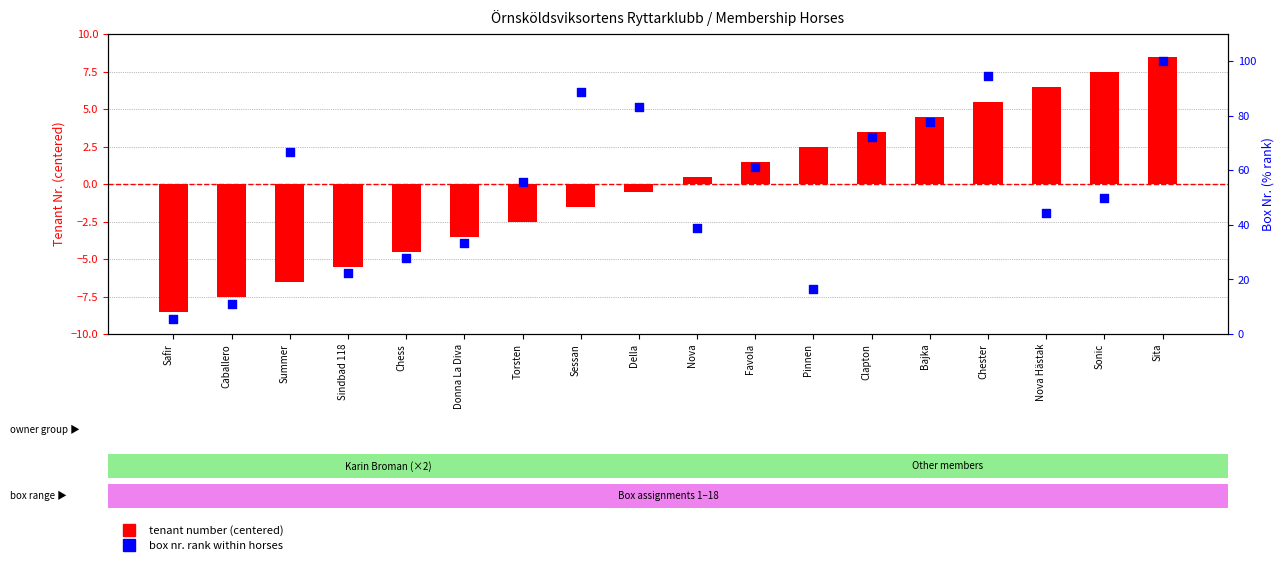

What is the total value across all series at Sonic?

57.5